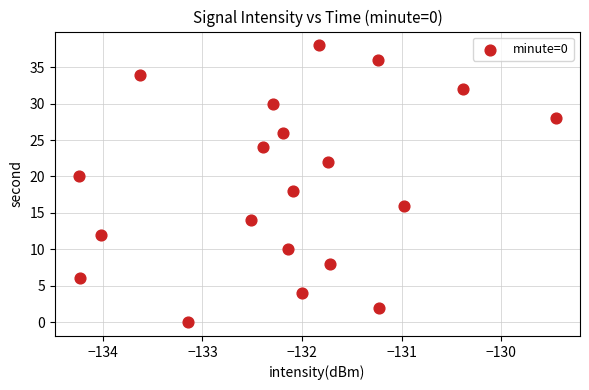

What is the range of Y values (max minus min)?

38